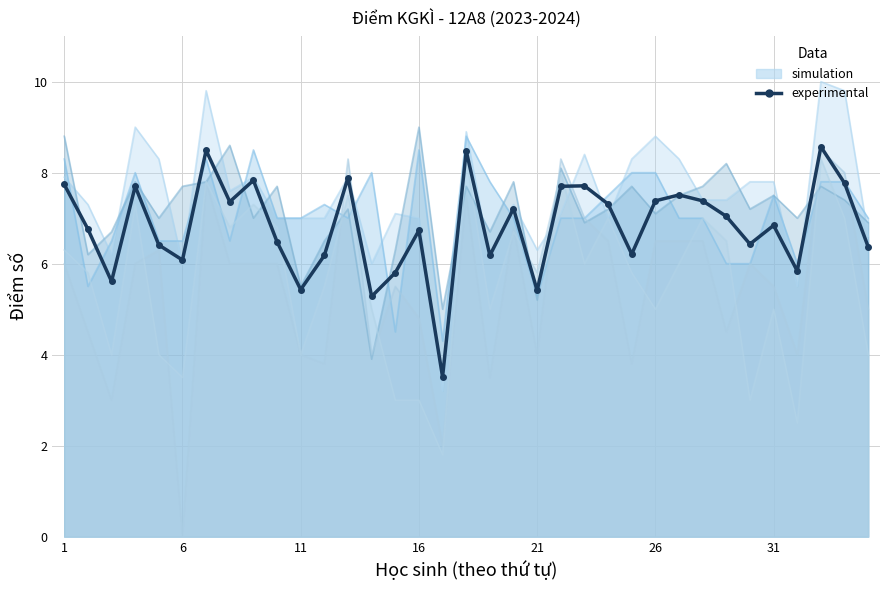

Count the number of categories in the chart.

35